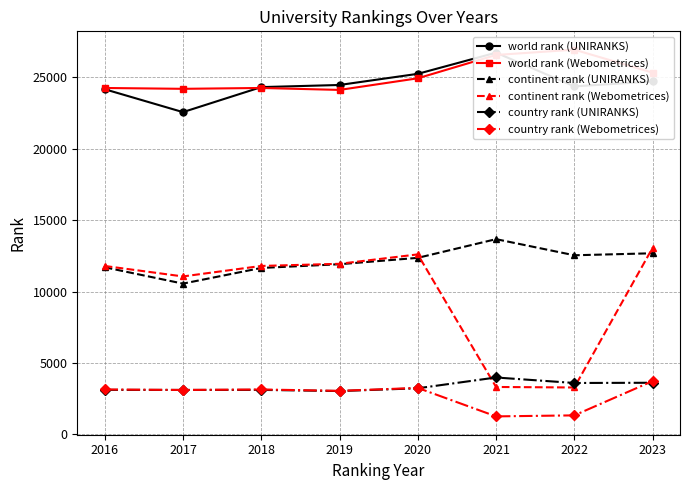

How many times do continent rank (Webometrices) and continent rank (UNIRANKS) cross each other?

2